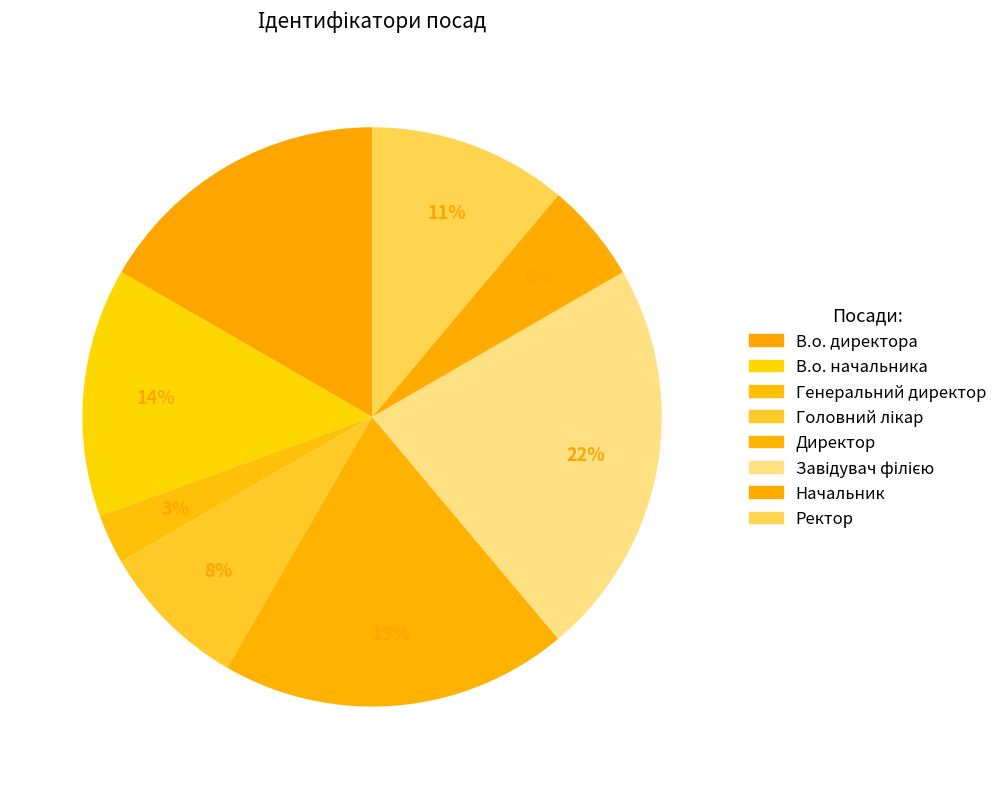

Which slice is the largest?

Завідувач філією